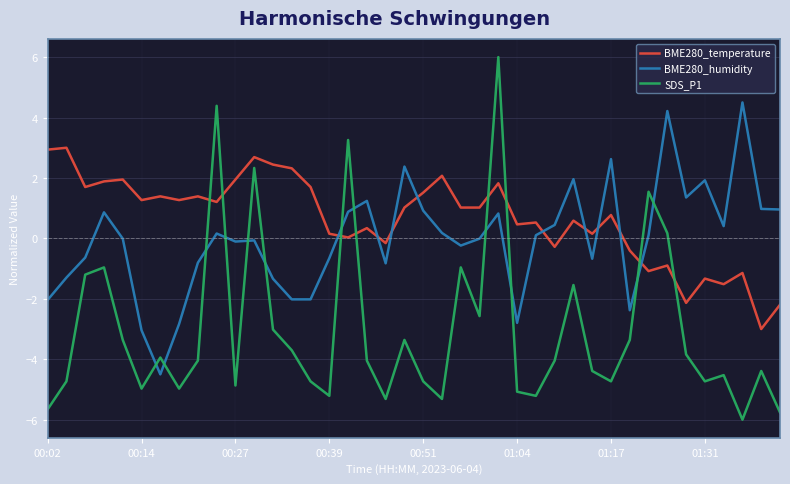

What is the difference between the maximum and minimum values in the SDS_P1 series?

12.0